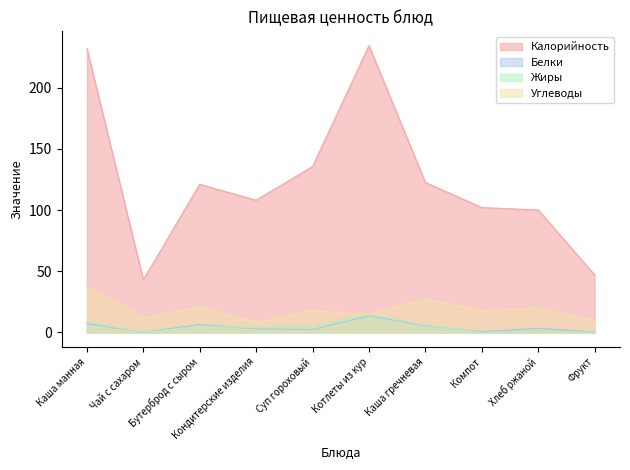

The value of Жиры at Котлеты из кур is 4.0. True or false?

False